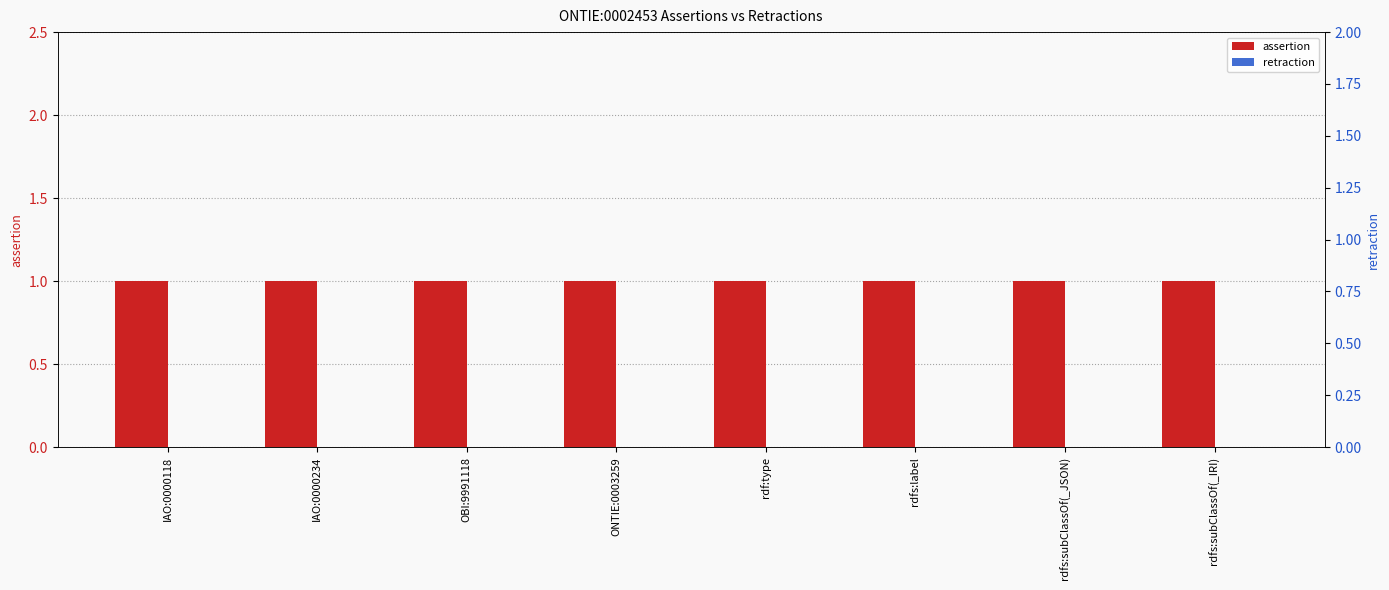

Which series changed the most between ONTIE:0003259 and rdf:type?

assertion